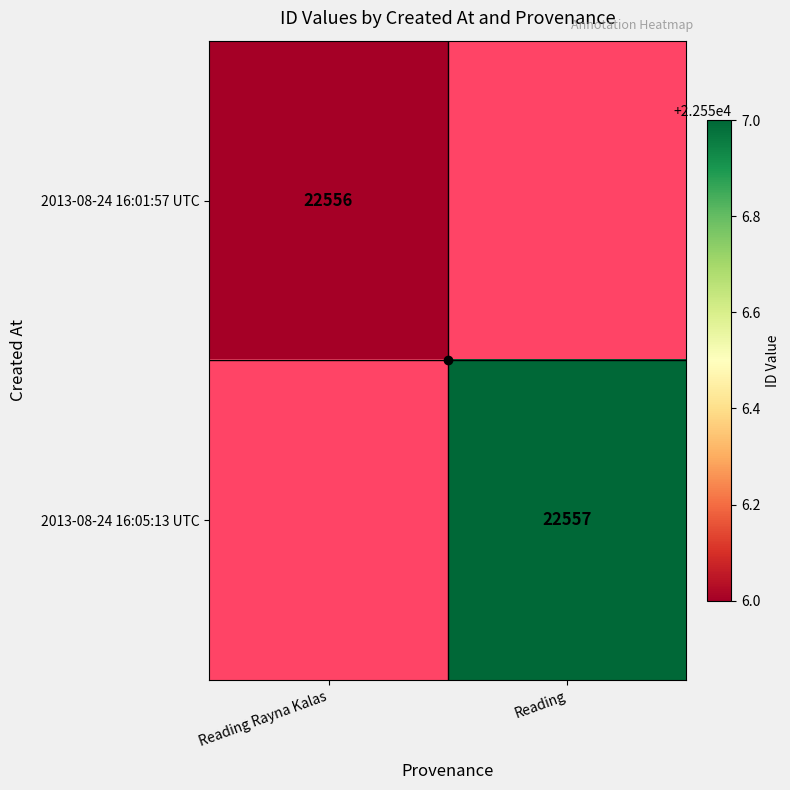

Is it true that 2013-08-24 16:01:57 UTC equals 39831 at Reading Rayna Kalas?

False